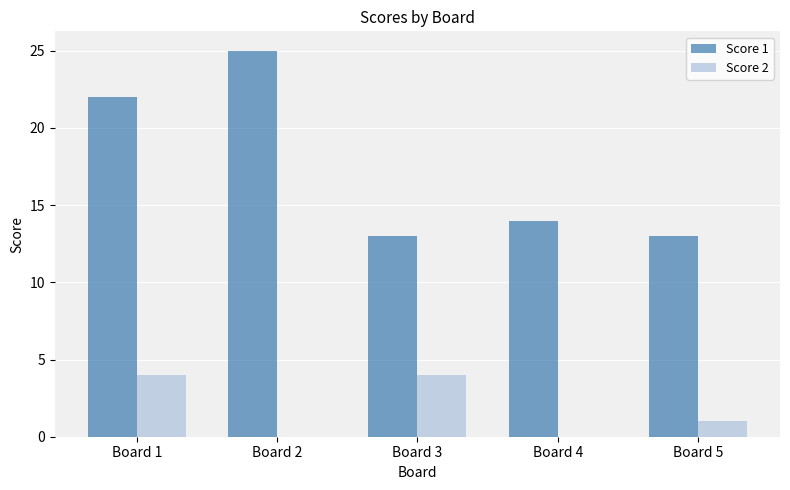

What is the sum of the Score 2 values at Board 2 and Board 3?

4